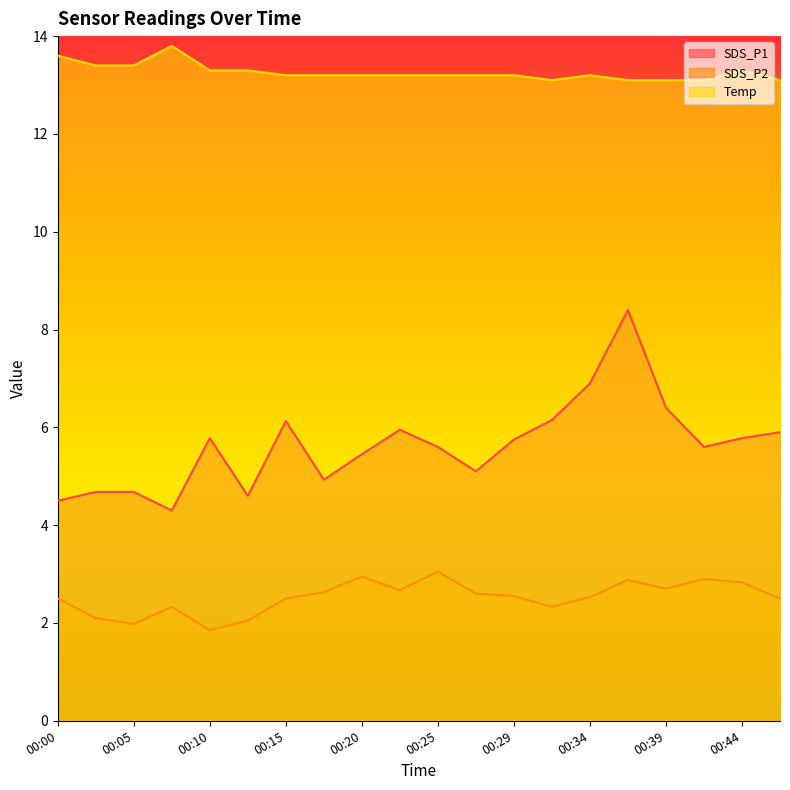

What is the value of the Temp point at the 13th from the left?

13.2